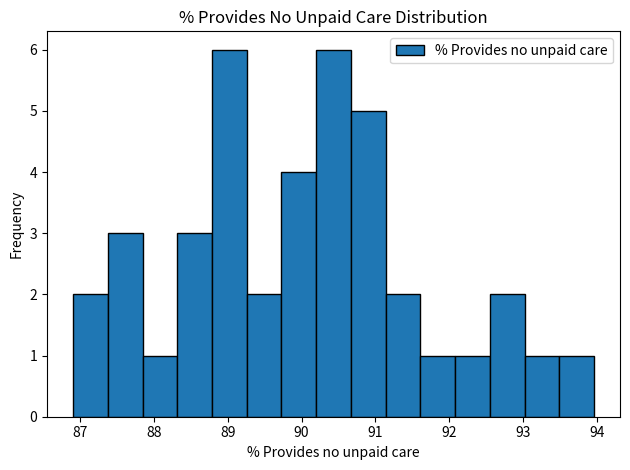

How tall is the bar that spans 90.2 to 90.7 on the x-axis? Neither the bar edges nor the heights are printed on the chart, so give them approximately, as read against the axes.

6